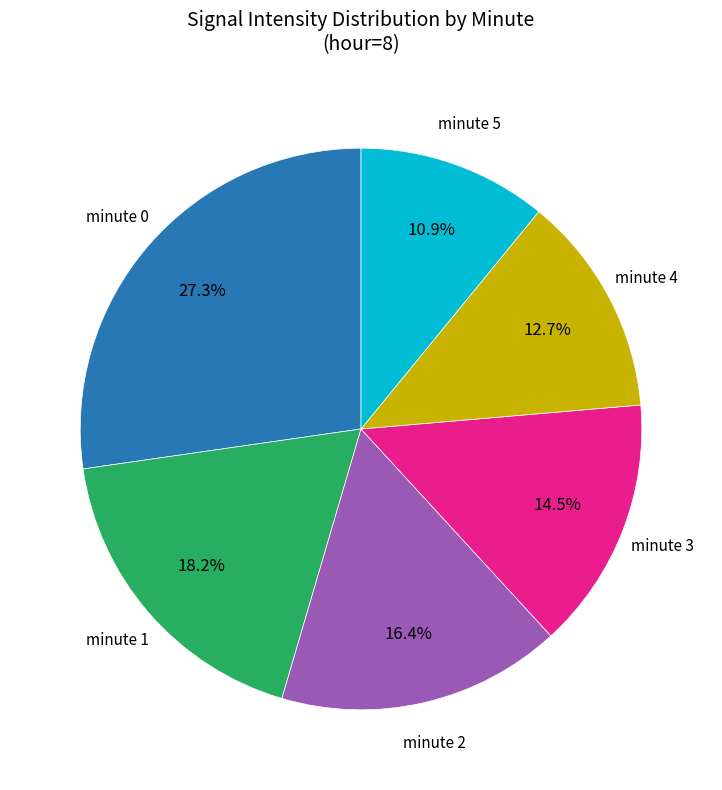

Is there a majority slice in this chart?

No